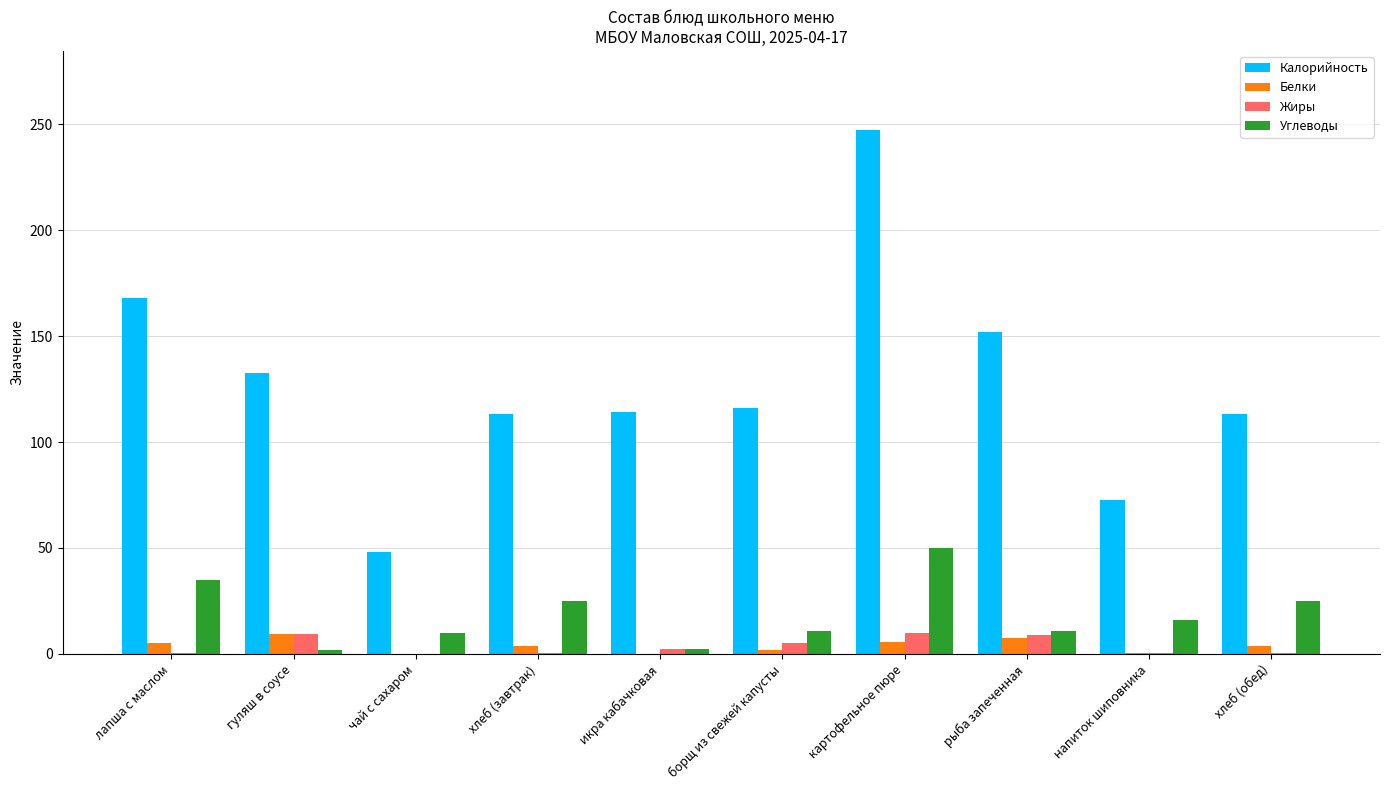

Is the value of Жиры at рыба запеченная greater than the value of Калорийность at напиток шиповника?

No